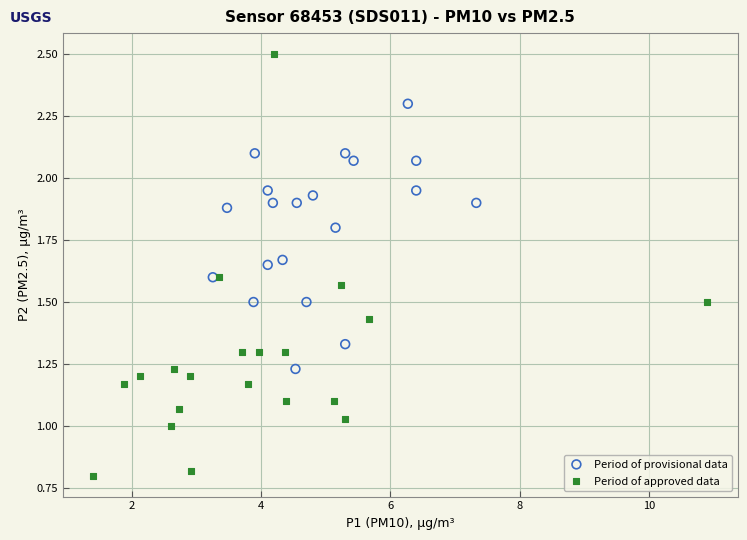

Which series reaches the minimum Y coordinate?

Period of approved data